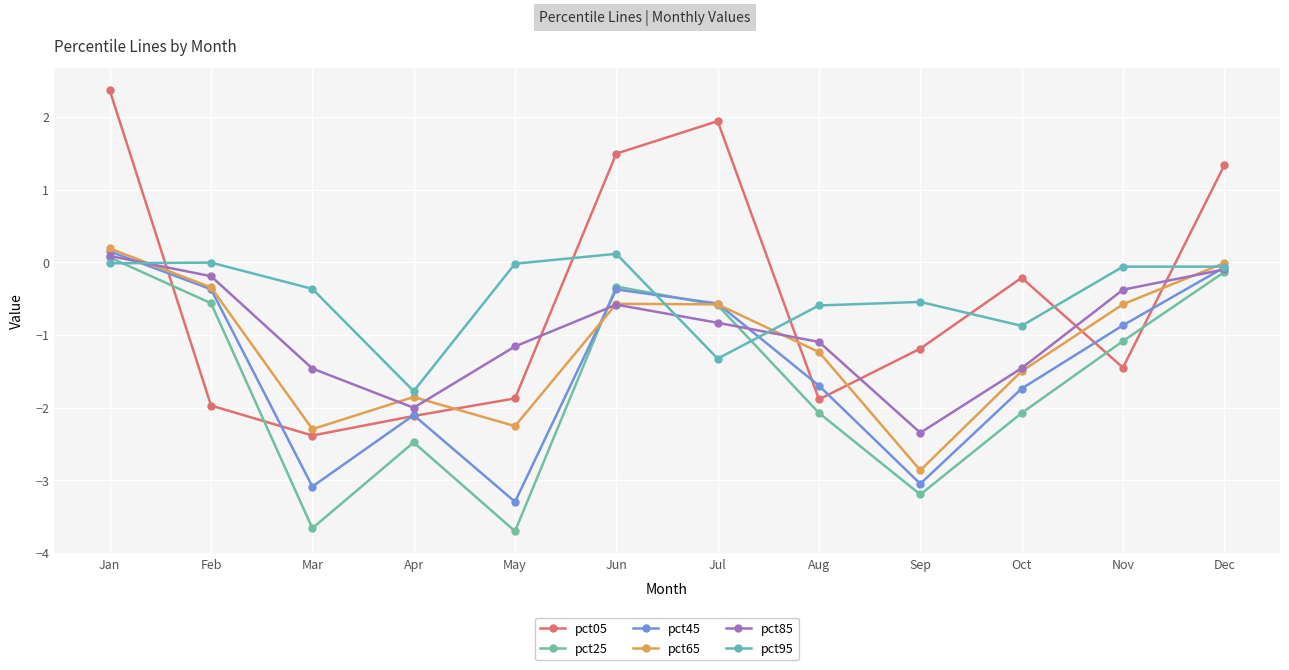

How many lines are shown in the chart?

6